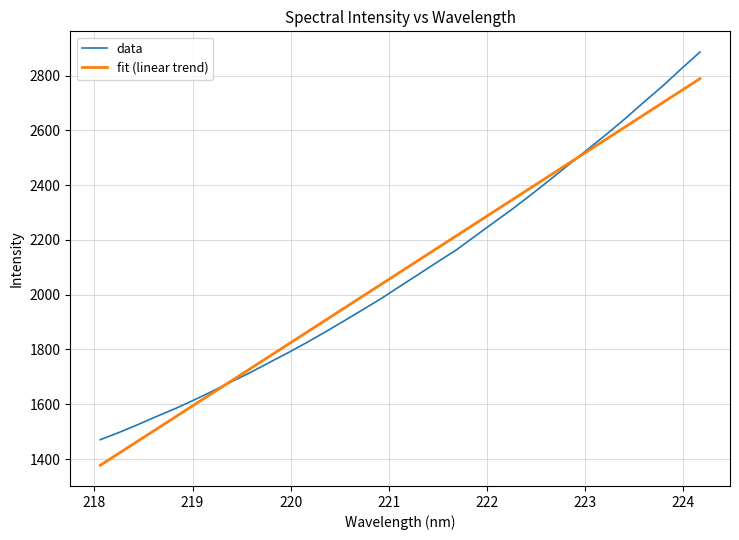

What is the highest value of the data series?

2886.5